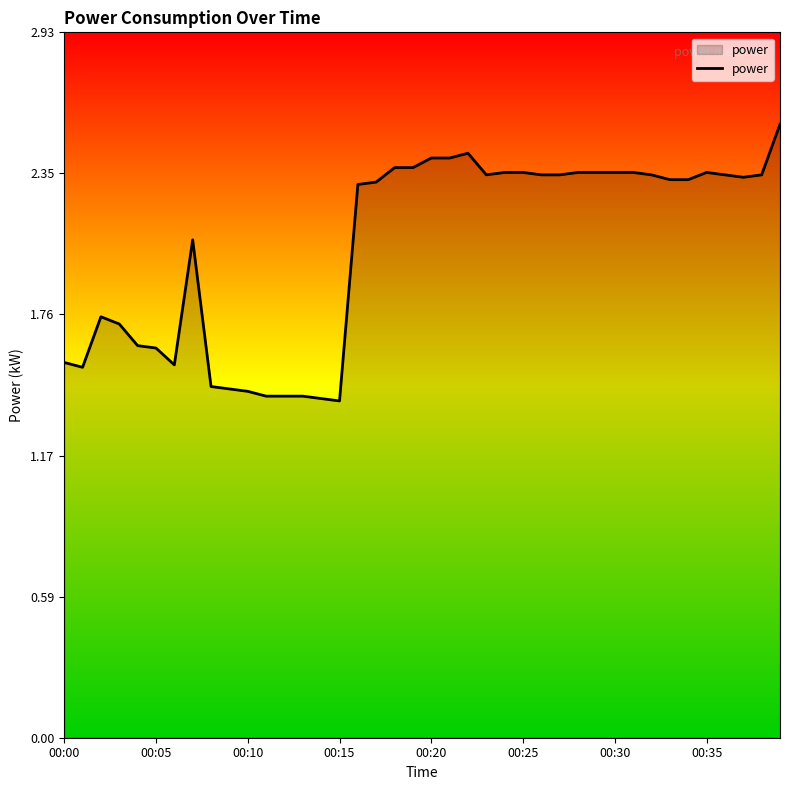

The chart shows a value of 1.5 at 00:25. True or false?

False